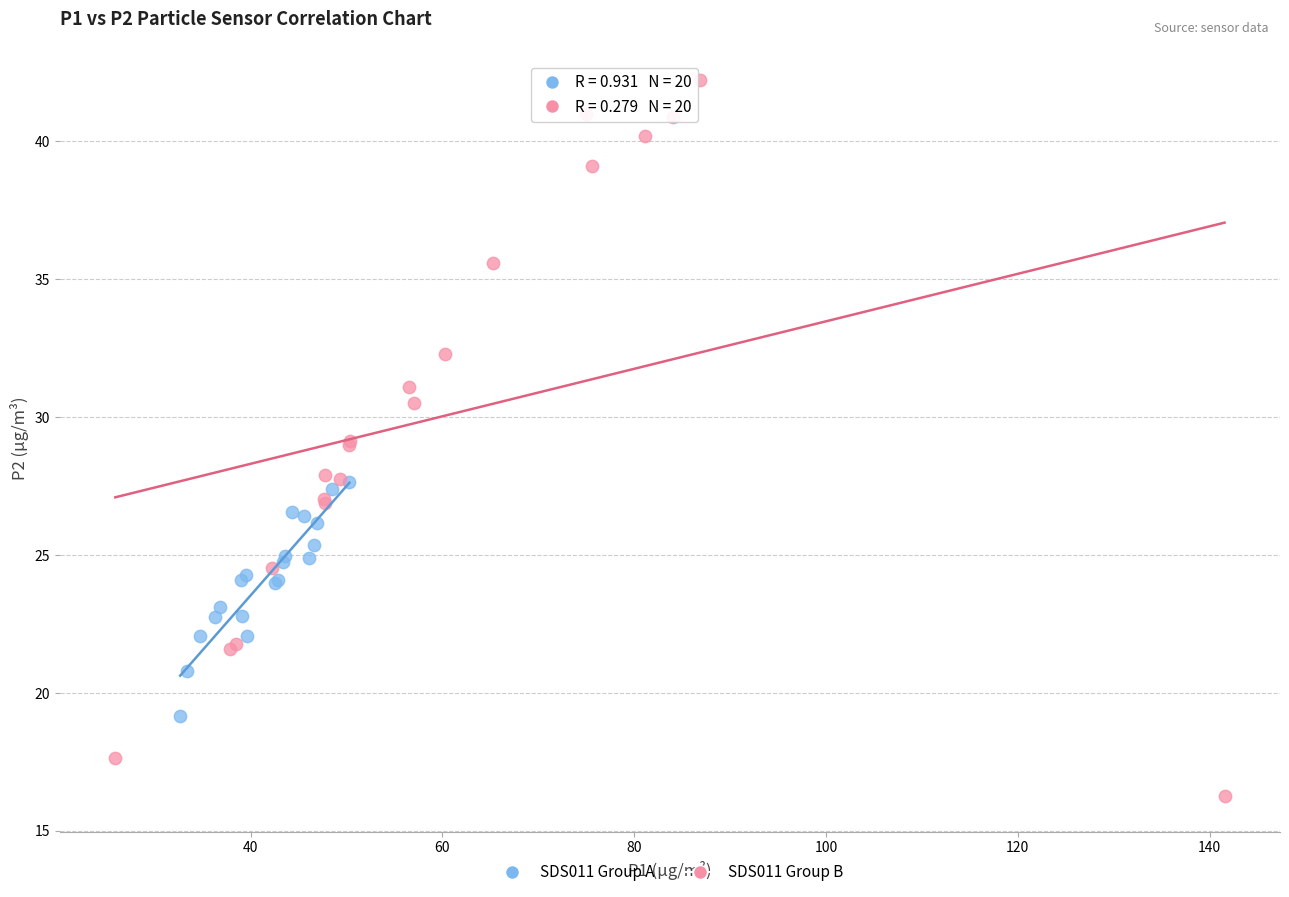

Which series contains the lowest Y value?

SDS011 Group B